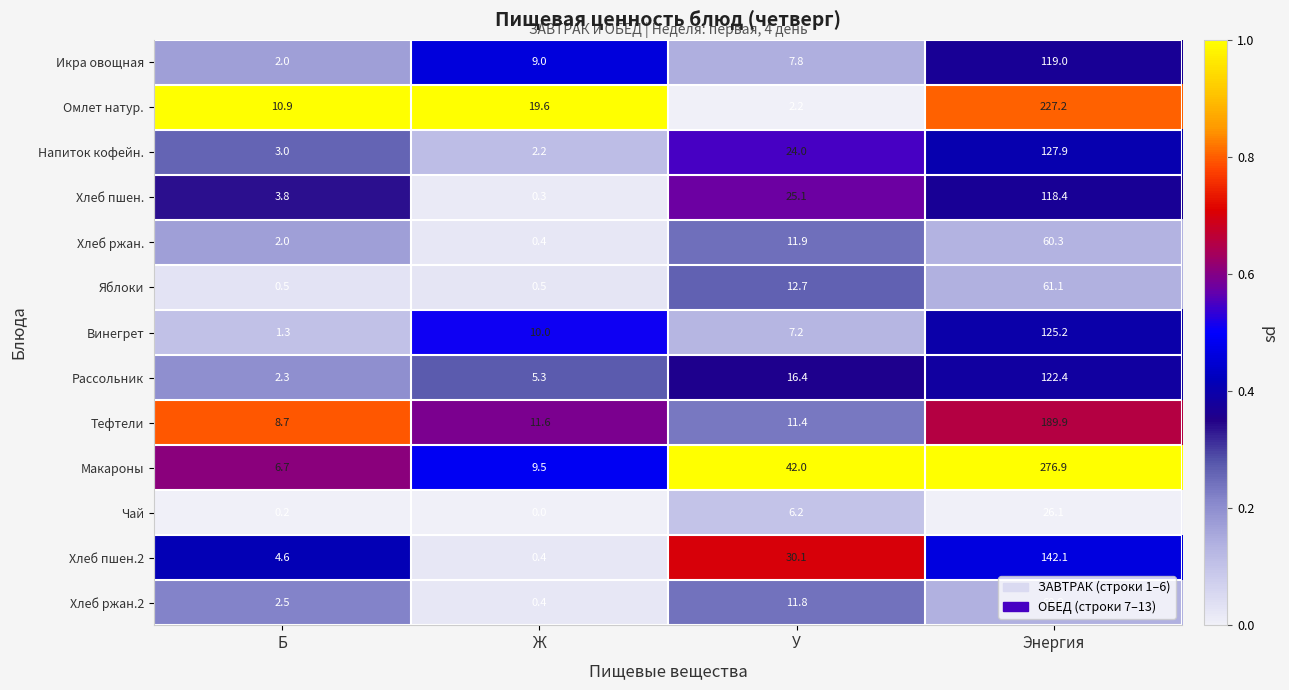

What is the difference between the highest and lowest values at Ж?

19.6